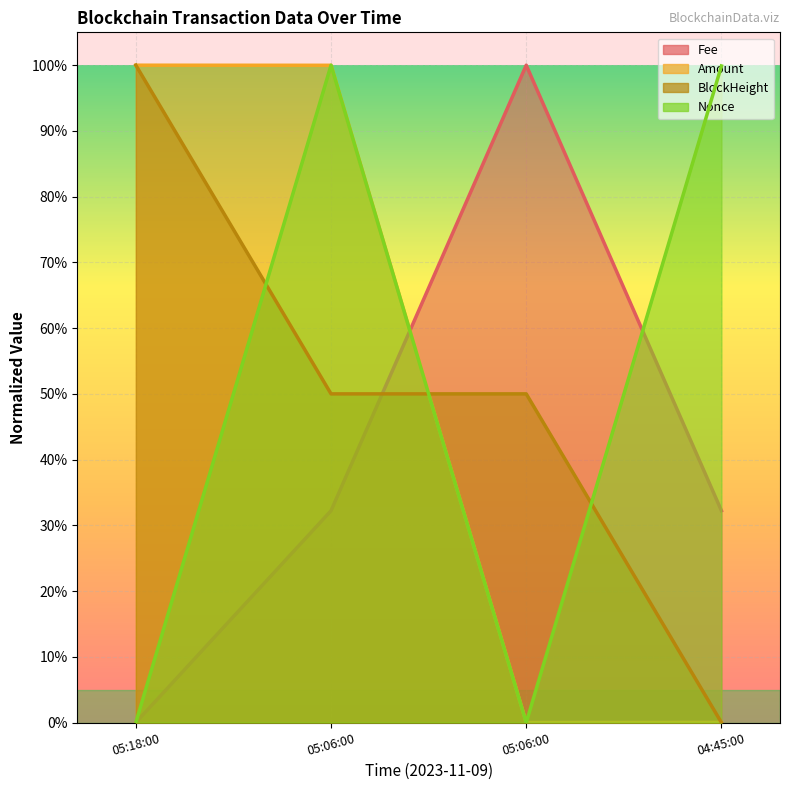

Count the BlockHeight values in the range 0 to 1.

4